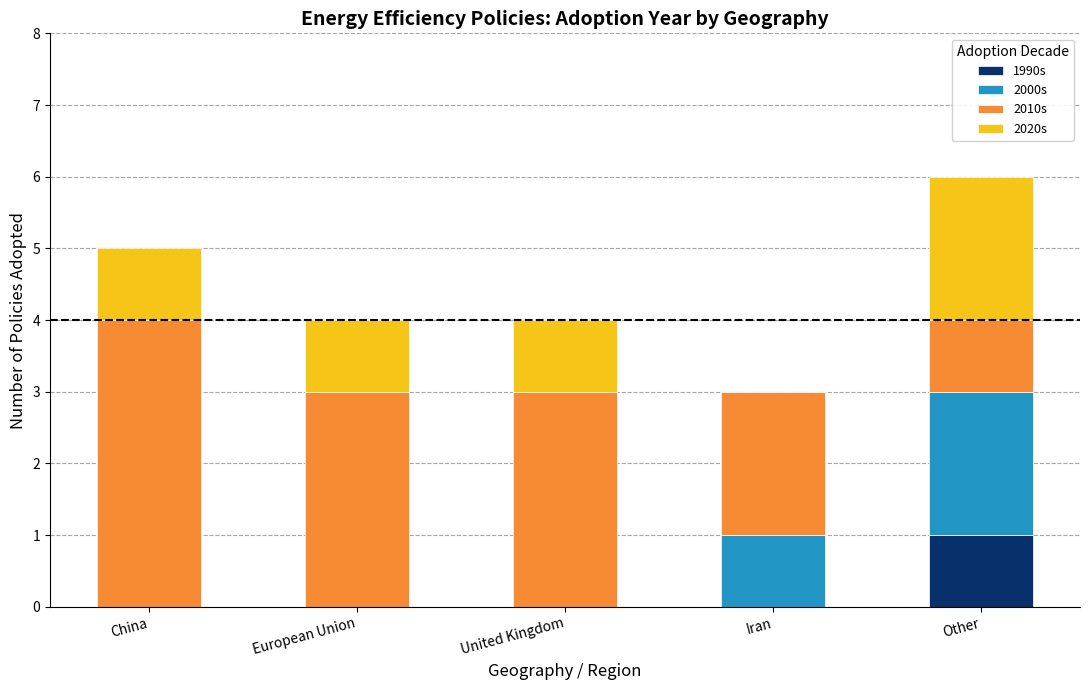

Count the number of categories in the chart.

5